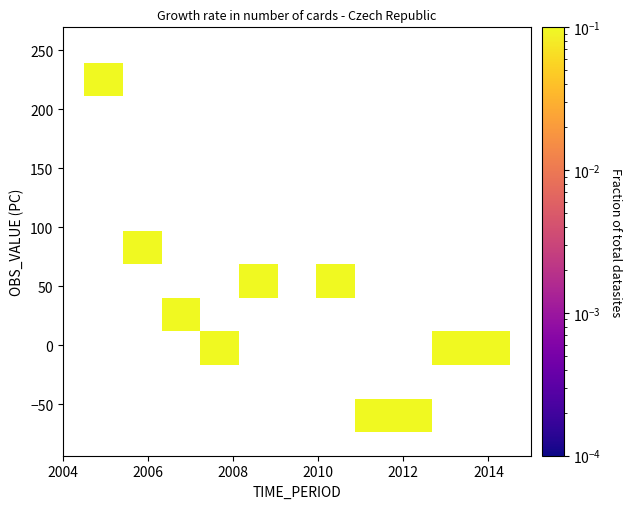

What is the average Y value?

36.2